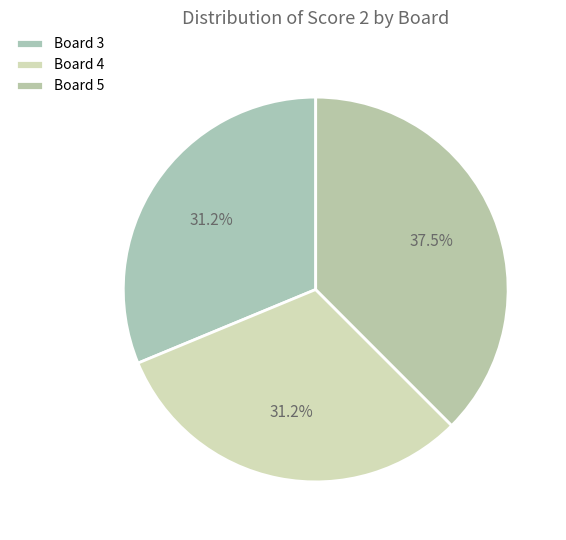

True or false: Board 5 accounts for 38% of the total.

True